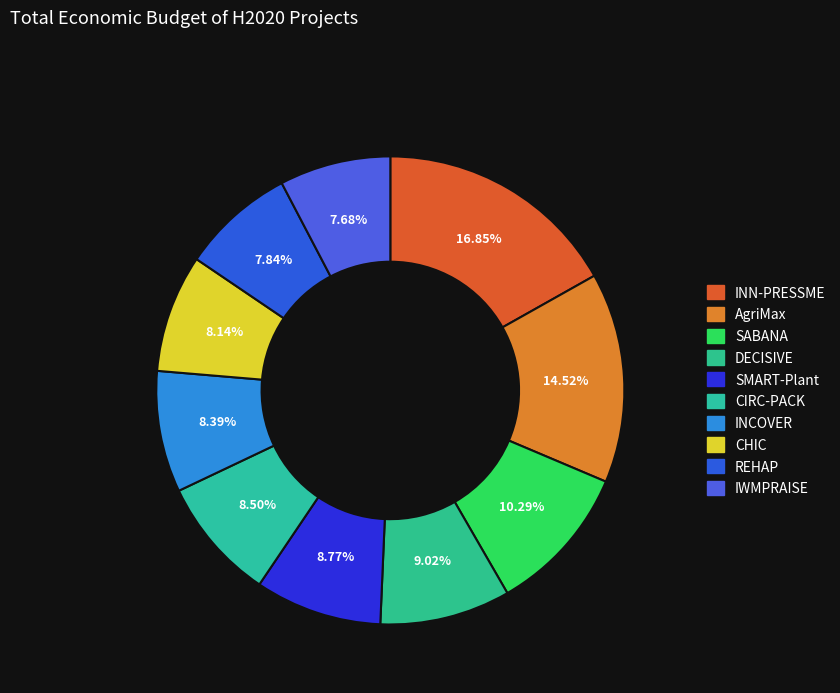

How many segments does this pie chart have?

10